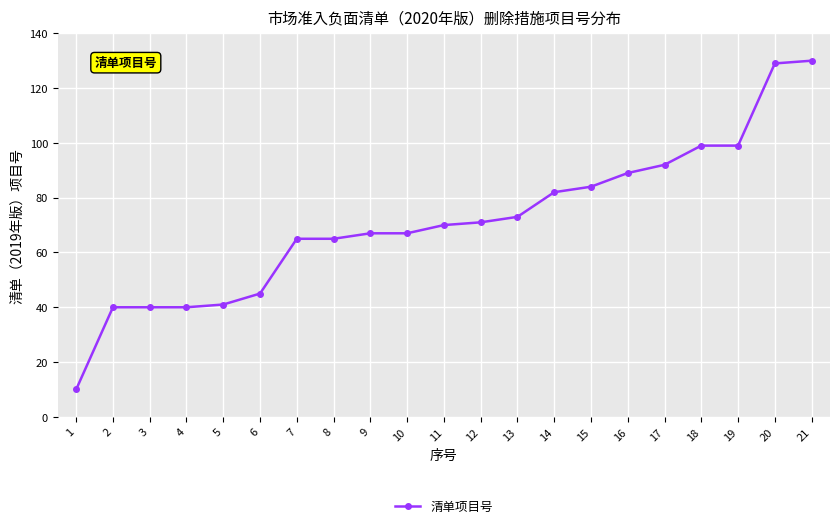

Is it true that the value at 14 is 32?

False